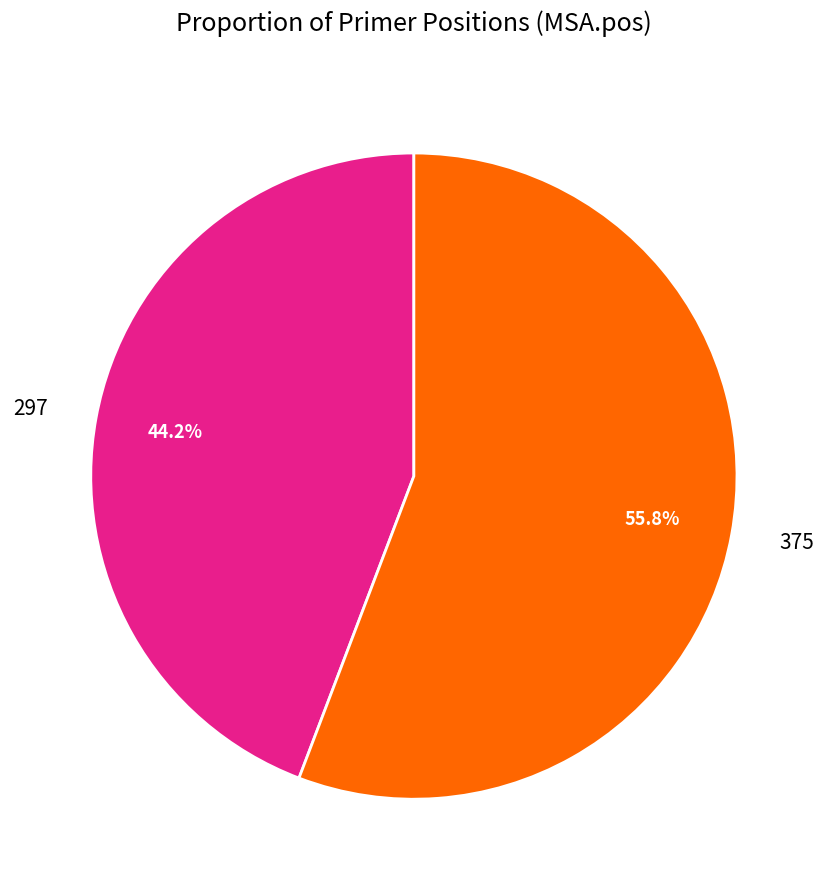

To the nearest percent, what percentage of the pie is 375?

56%